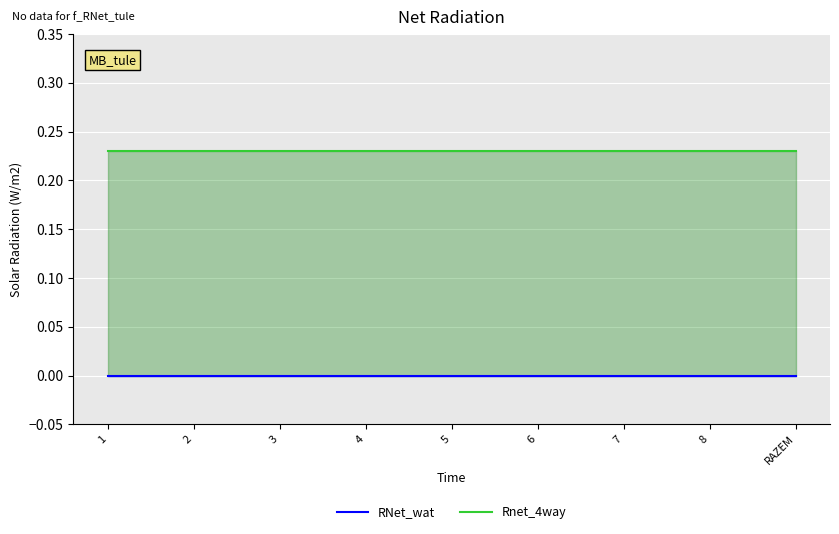

The value of Rnet_4way at 4 is 0.2. True or false?

True